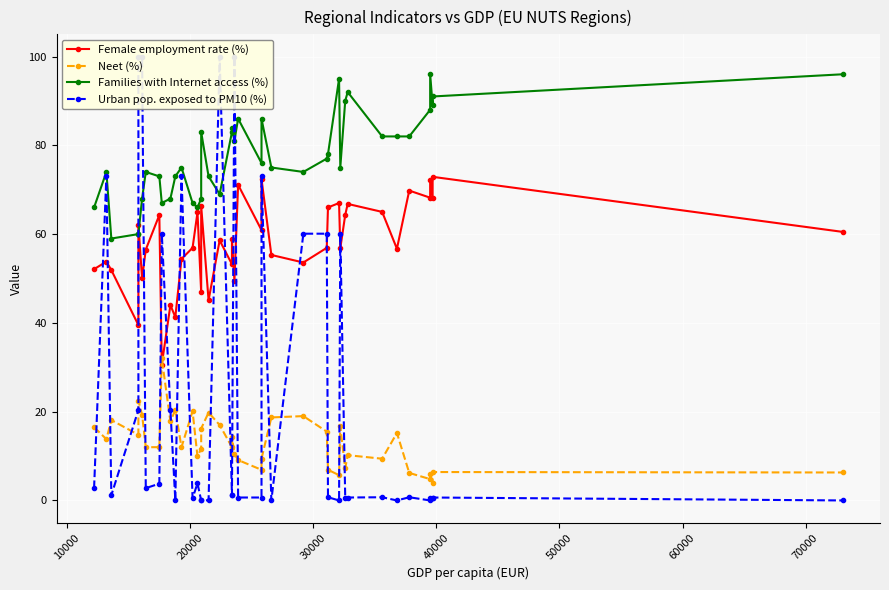

After their last crossing, which series has the higher values: Neet (%) or Female employment rate (%)?

Female employment rate (%)